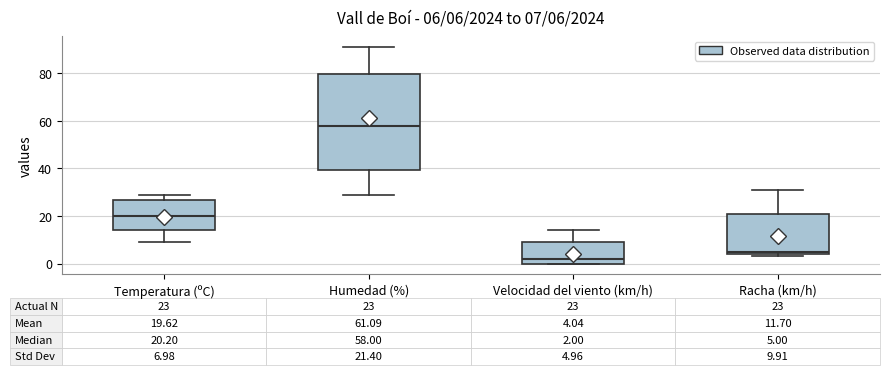

Which box has the lowest median line?

Velocidad del viento (km/h)